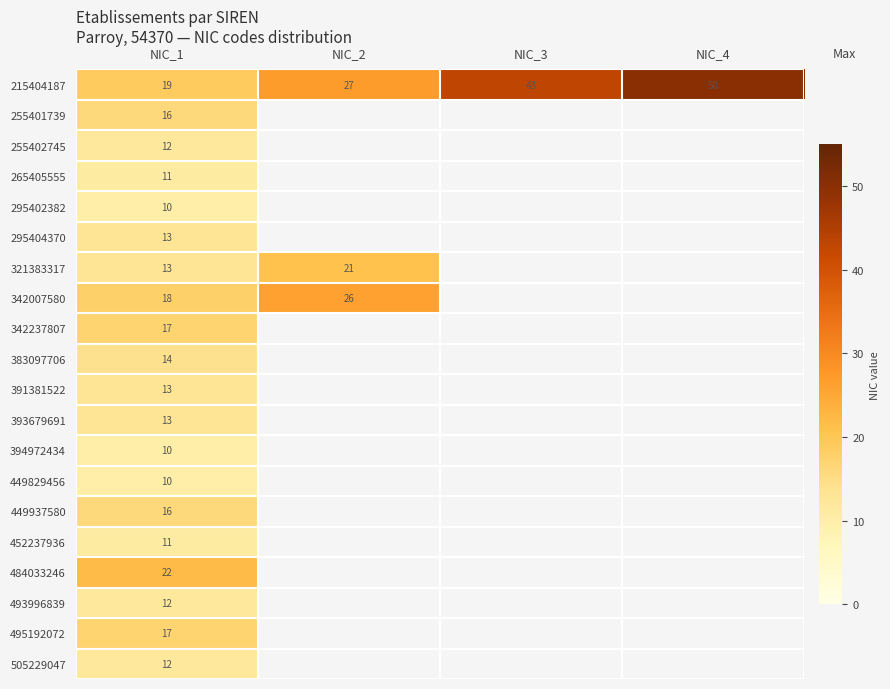

What is the difference between the highest and lowest values at NIC_1?

12